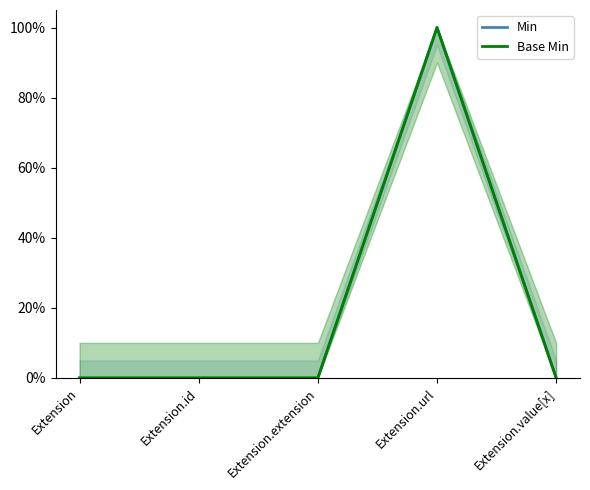

True or false: Min and Base Min cross at least once.

False